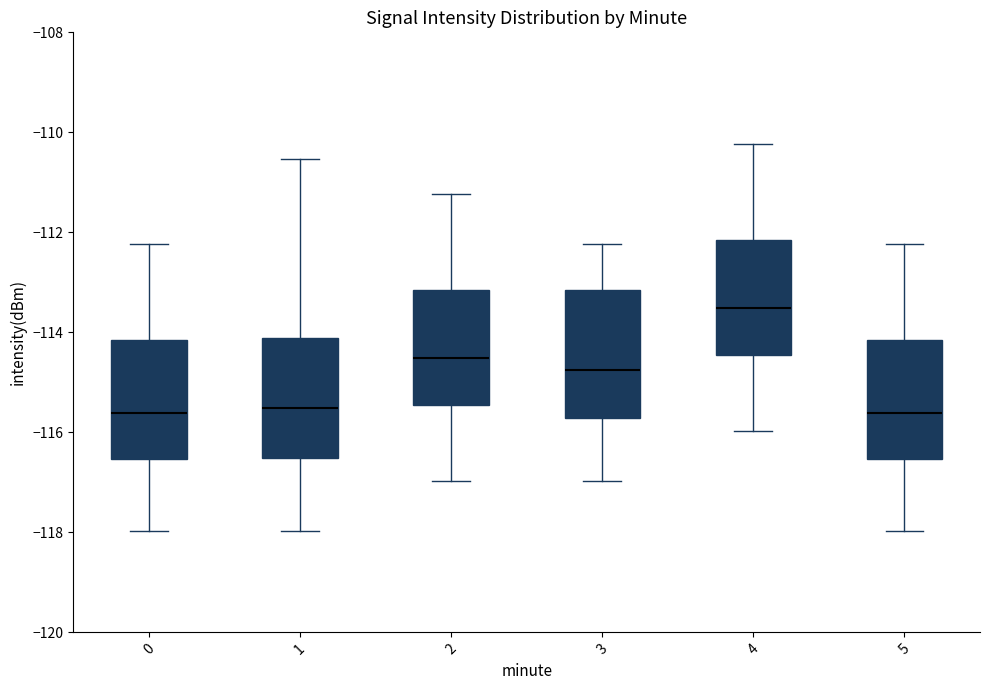

Which box's median line is the highest?

4